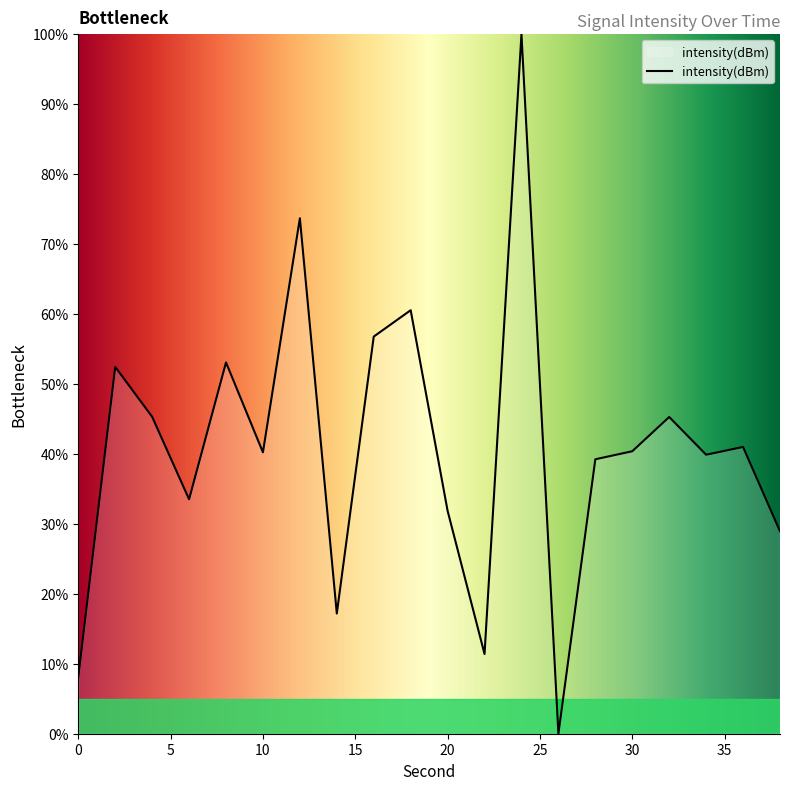

What is the difference between the maximum and minimum values?

100.0